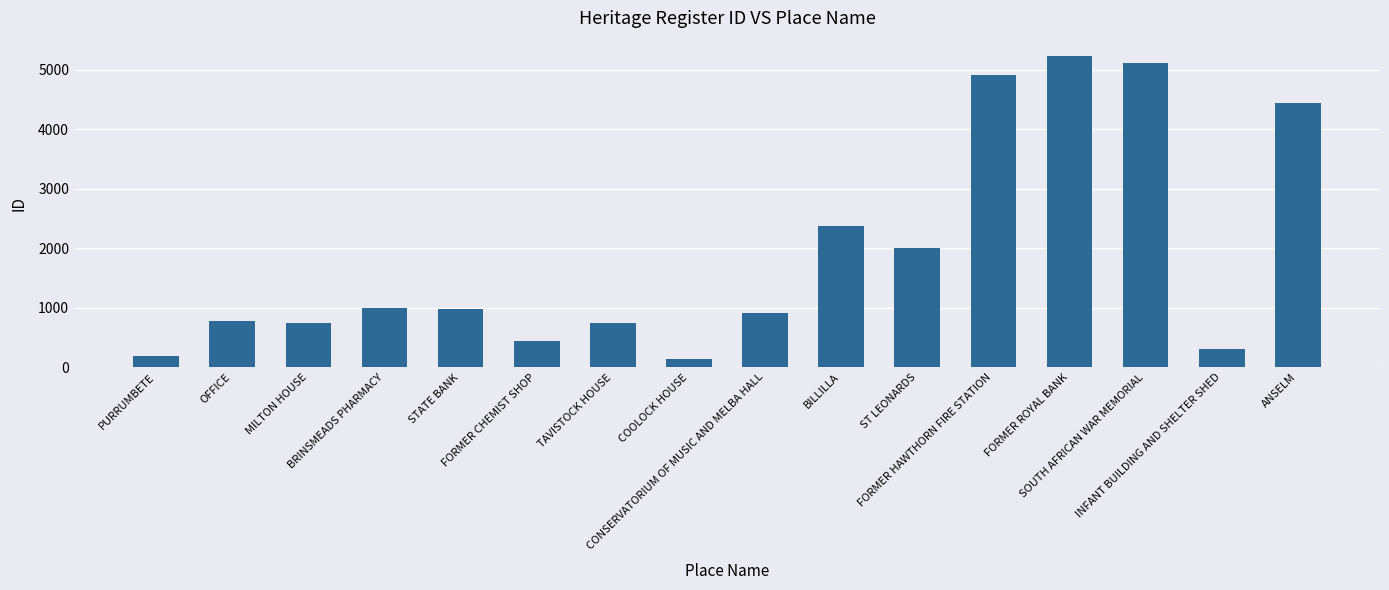

The chart shows a value of 7029 at ANSELM. True or false?

False